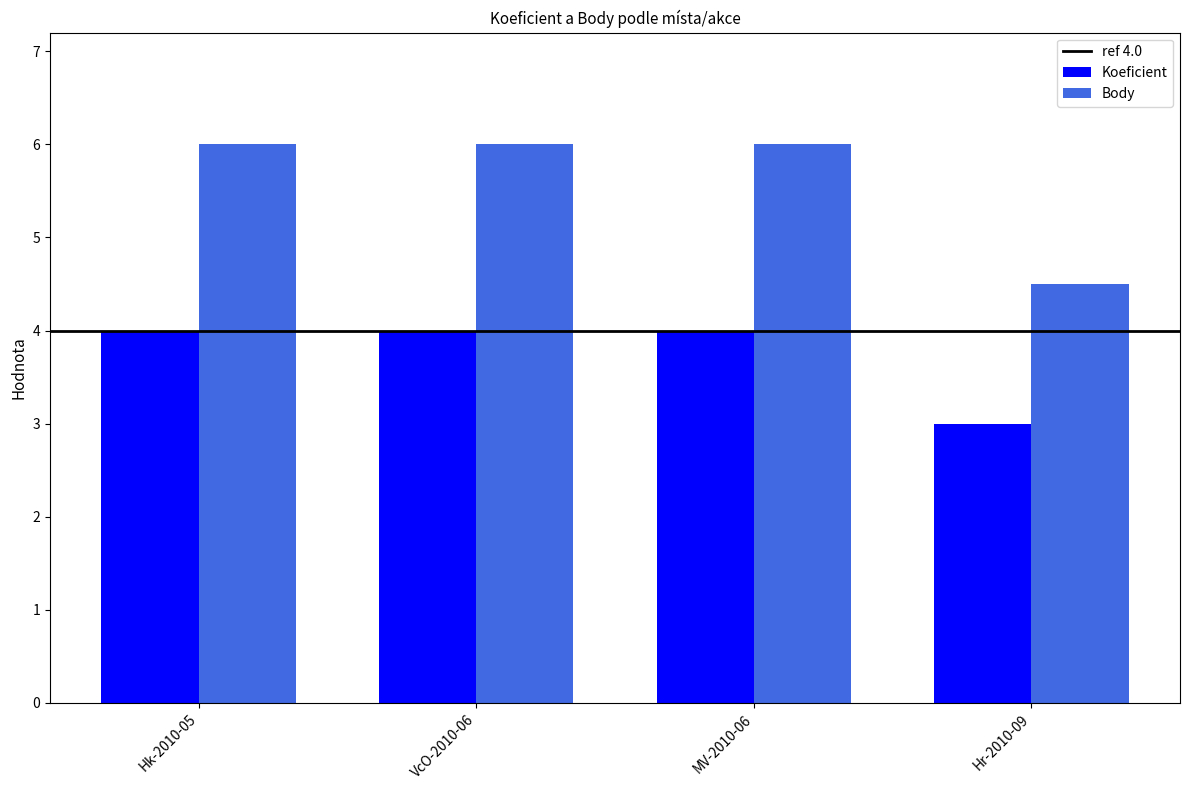

How many groups of bars are there?

4